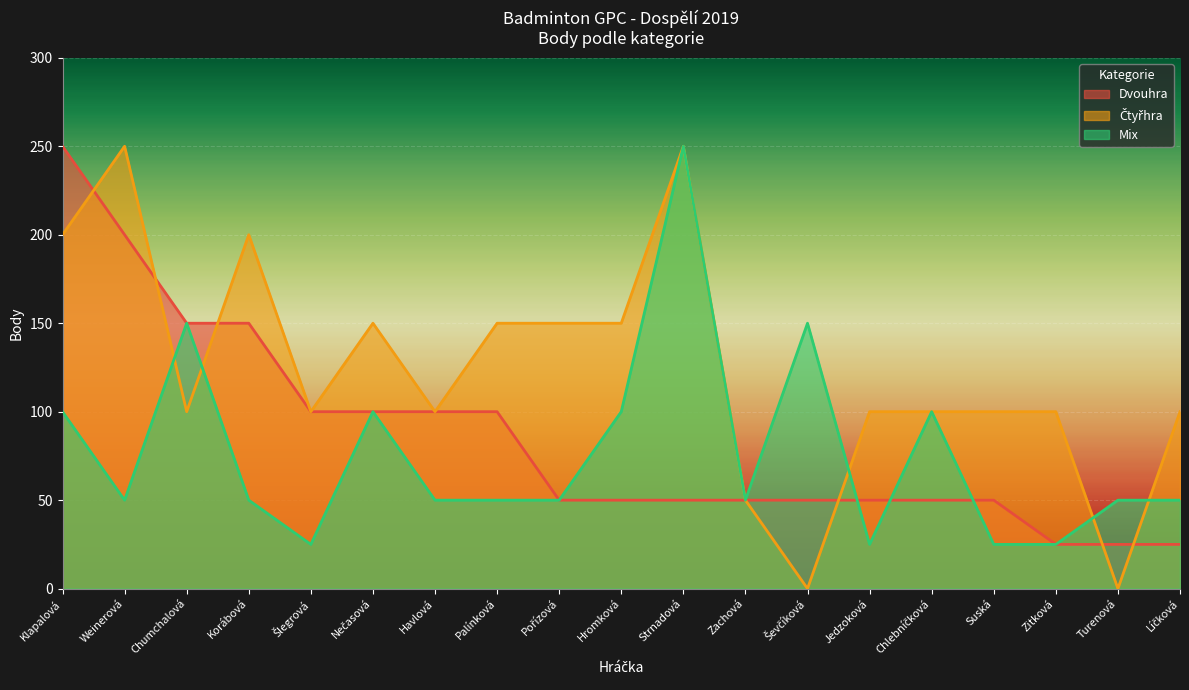

Between Suská and Šlegrová, which is larger?

Šlegrová